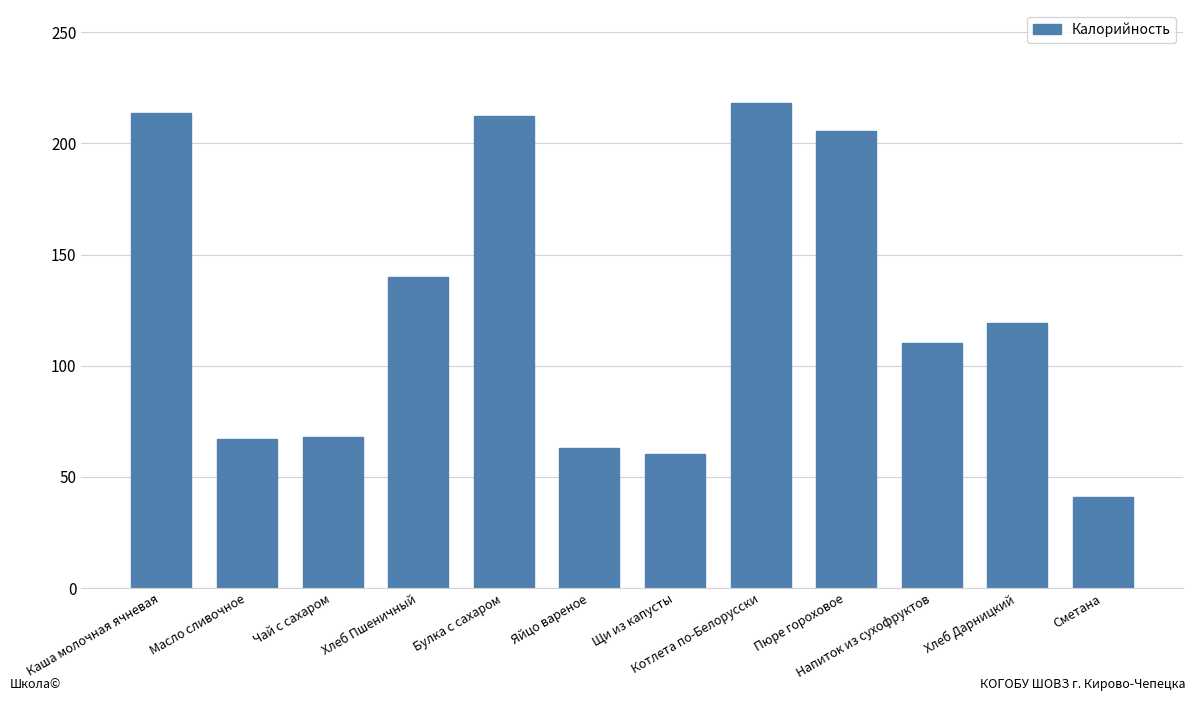

What position from the right is Масло сливочное?

11